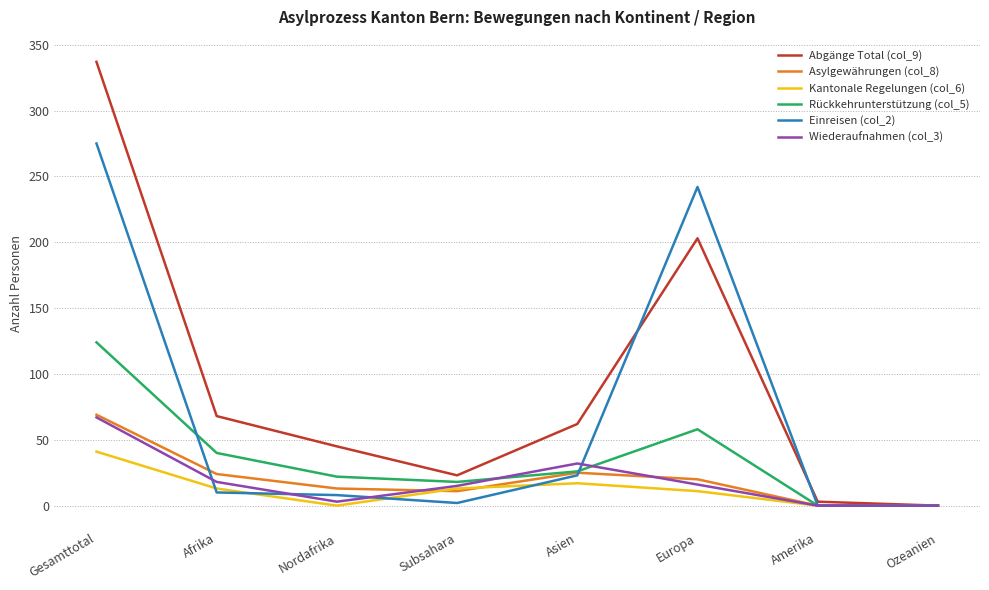

Where does the Rückkehrunterstützung (col_5) series first go above 26?

Gesamttotal